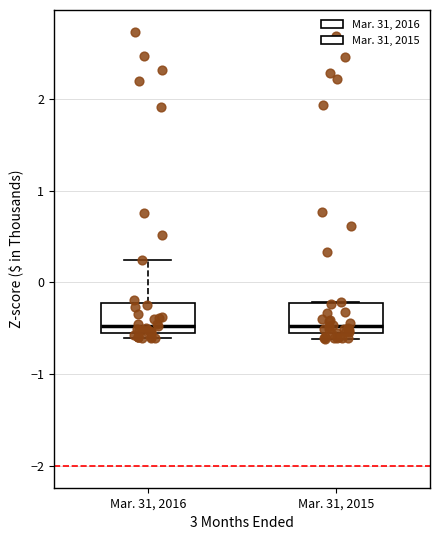

Reading left to right, transcribe this box plot: for each box, give where its median line is, the range the box spans, and where its two whiskers end, as read against the y-axis. The values are not printed on the chart, so give them approximately, as read against the axis.

Mar. 31, 2016: median -0.5, box -0.6 to -0.2, whiskers -0.6 (just below the box's lower edge) to 0.2
Mar. 31, 2015: median -0.5, box -0.6 to -0.2, whiskers -0.6 (just below the box's lower edge) to -0.2